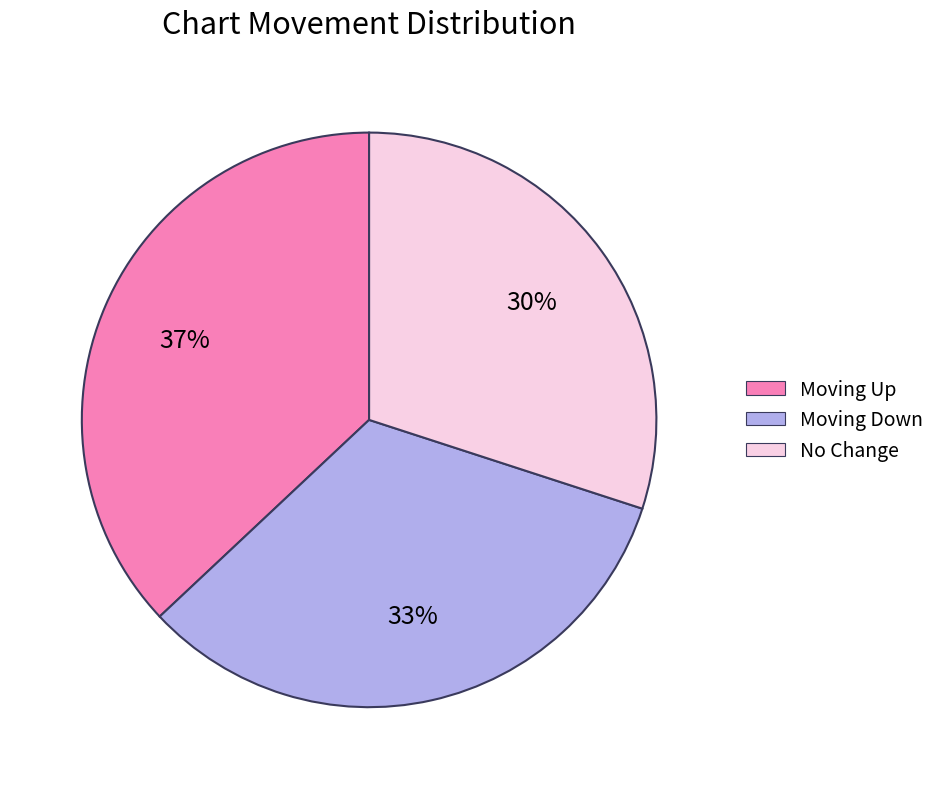

Which category has the smallest portion of the pie?

No Change